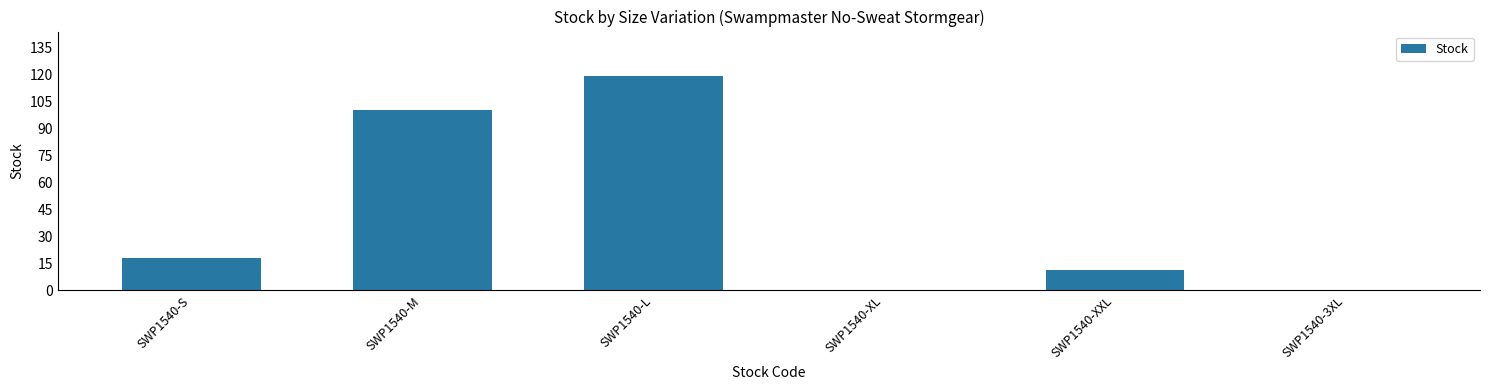

Count the number of categories in the chart.

6